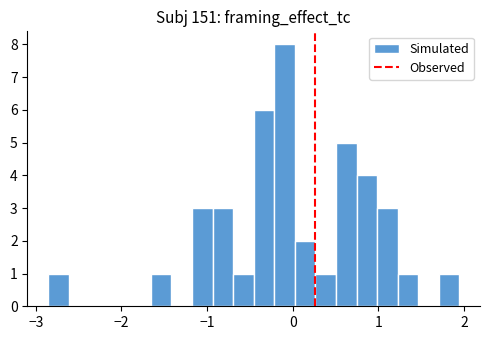

Around what value on the x-axis is the tallest bar? Give the approximate position of its centre, as read against the axis.

-0.1